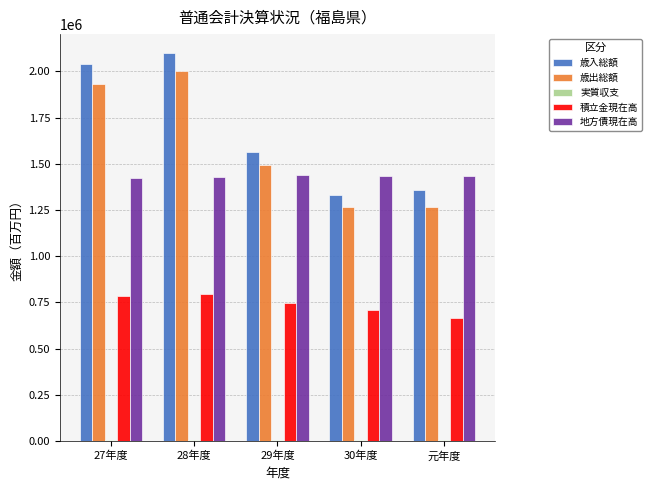

At how many categories does at least one series exceed 44851?

5